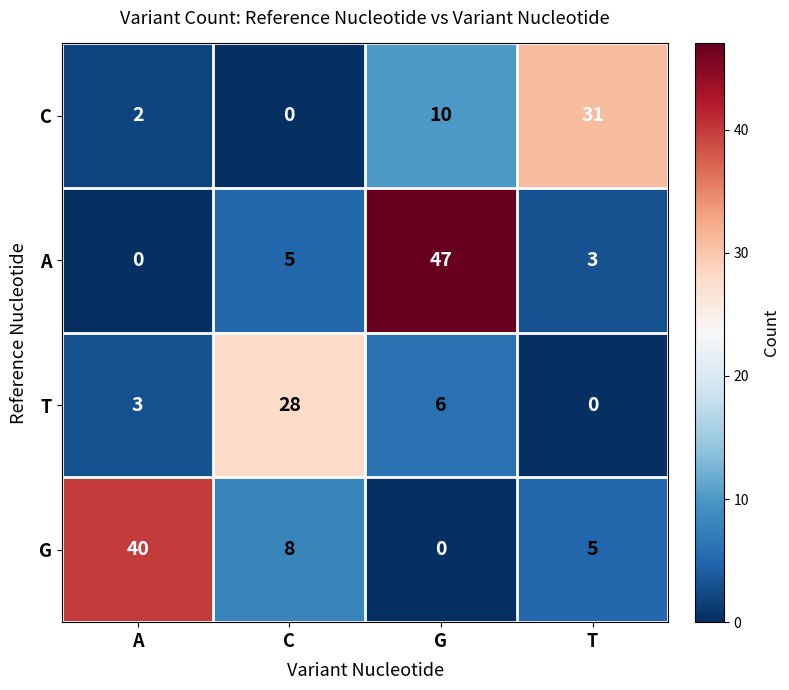

What is the sum of the A values at A and C?

5